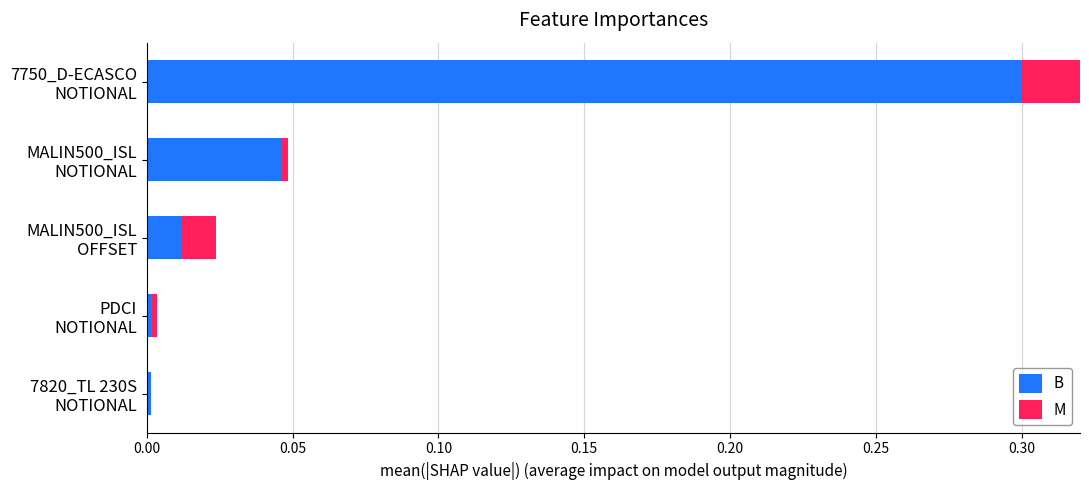

Reading left to right, transcribe all the data shown in this chart.

B: 0.0	0.0	0.0	0.0	0.3
M: 0.0	0.0	0.0	0.0	0.1